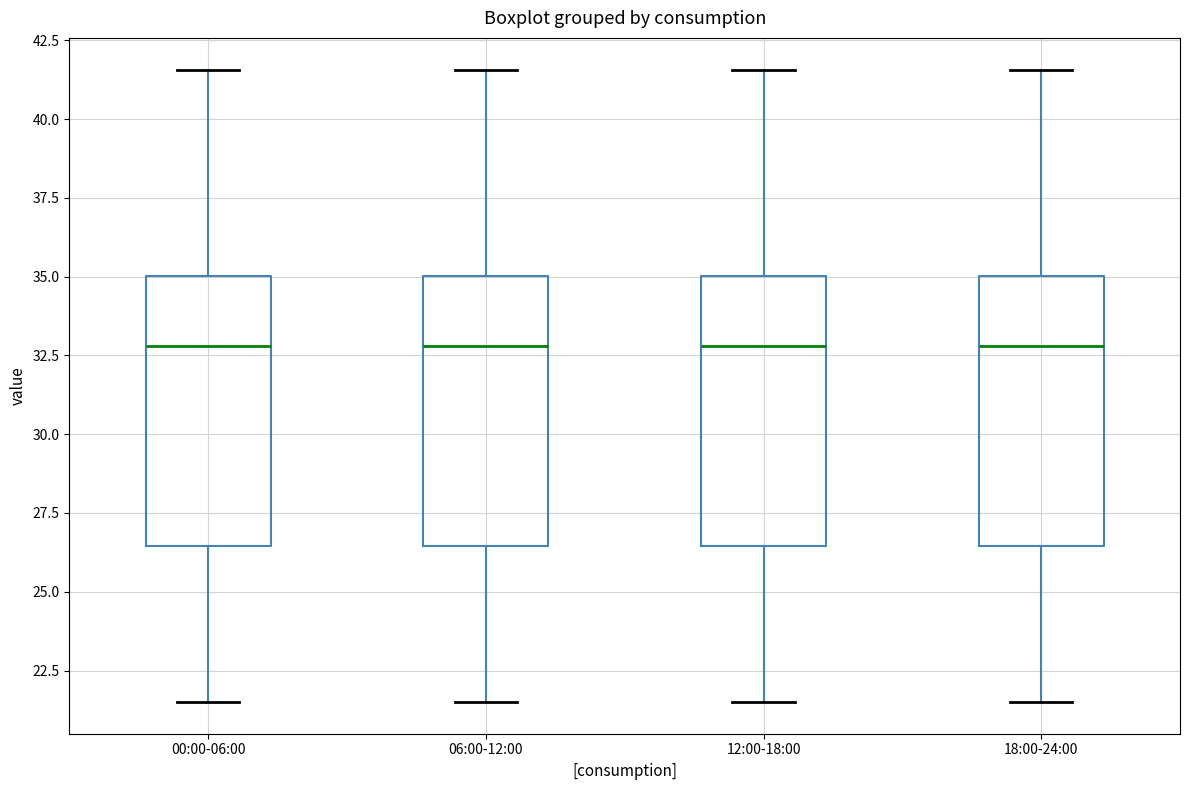

Where is the upper edge of the box for 00:00-06:00 on the y-axis? The values are not printed on the chart, so give them approximately, as read against the axis.

35.0